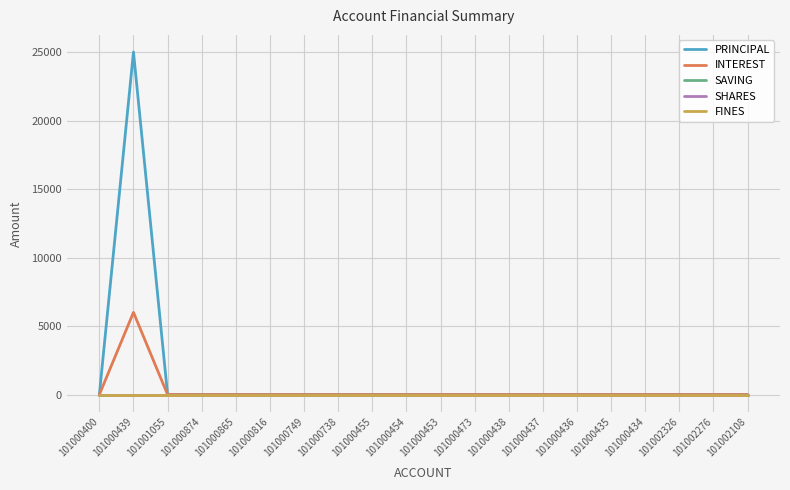

Reading left to right, transcribe all the data shown in this chart.

PRINCIPAL: 101000400=0	101000439=25000	101001055=0	101000874=0	101000865=0	101000816=0	101000749=0	101000738=0	101000455=0	101000454=0	101000453=0	101000473=0	101000438=0	101000437=0	101000436=0	101000435=0	101000434=0	101002326=0	101002276=0	101002108=0
INTEREST: 101000400=0	101000439=6000	101001055=0	101000874=0	101000865=0	101000816=0	101000749=0	101000738=0	101000455=0	101000454=0	101000453=0	101000473=0	101000438=0	101000437=0	101000436=0	101000435=0	101000434=0	101002326=0	101002276=0	101002108=0
SAVING: 101000400=0	101000439=0	101001055=0	101000874=0	101000865=0	101000816=0	101000749=0	101000738=0	101000455=0	101000454=0	101000453=0	101000473=0	101000438=0	101000437=0	101000436=0	101000435=0	101000434=0	101002326=0	101002276=0	101002108=0
SHARES: 101000400=0	101000439=0	101001055=0	101000874=0	101000865=0	101000816=0	101000749=0	101000738=0	101000455=0	101000454=0	101000453=0	101000473=0	101000438=0	101000437=0	101000436=0	101000435=0	101000434=0	101002326=0	101002276=0	101002108=0
FINES: 101000400=0	101000439=0	101001055=0	101000874=0	101000865=0	101000816=0	101000749=0	101000738=0	101000455=0	101000454=0	101000453=0	101000473=0	101000438=0	101000437=0	101000436=0	101000435=0	101000434=0	101002326=0	101002276=0	101002108=0